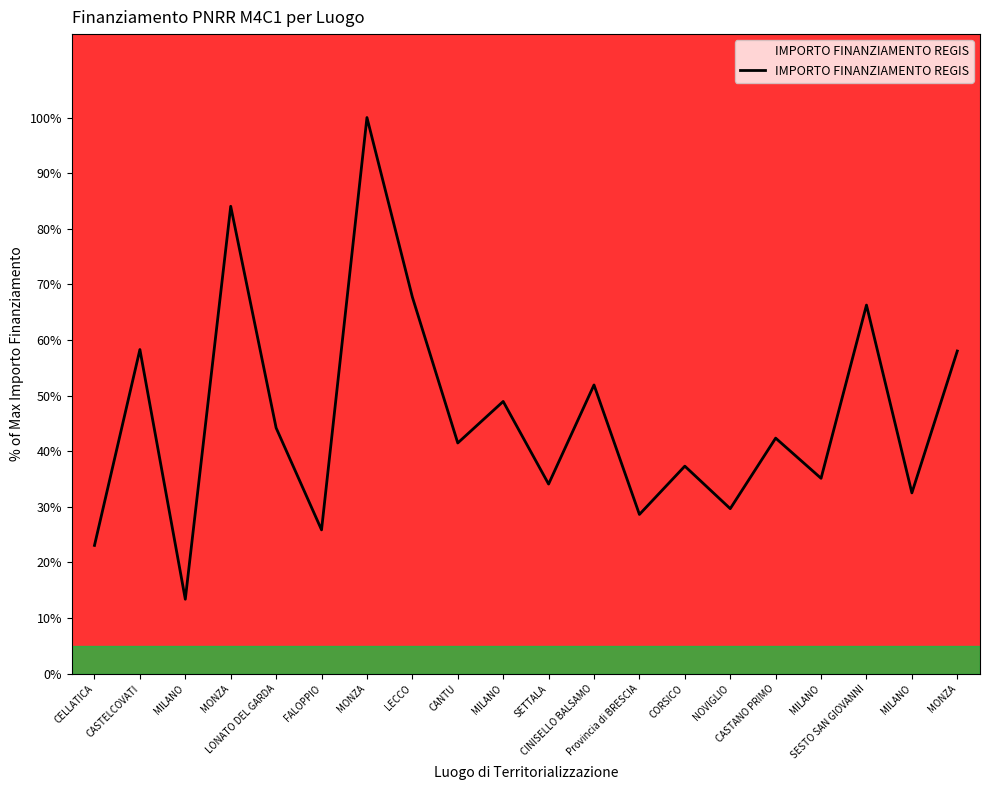

Read the value at CELLATICA.

23.1